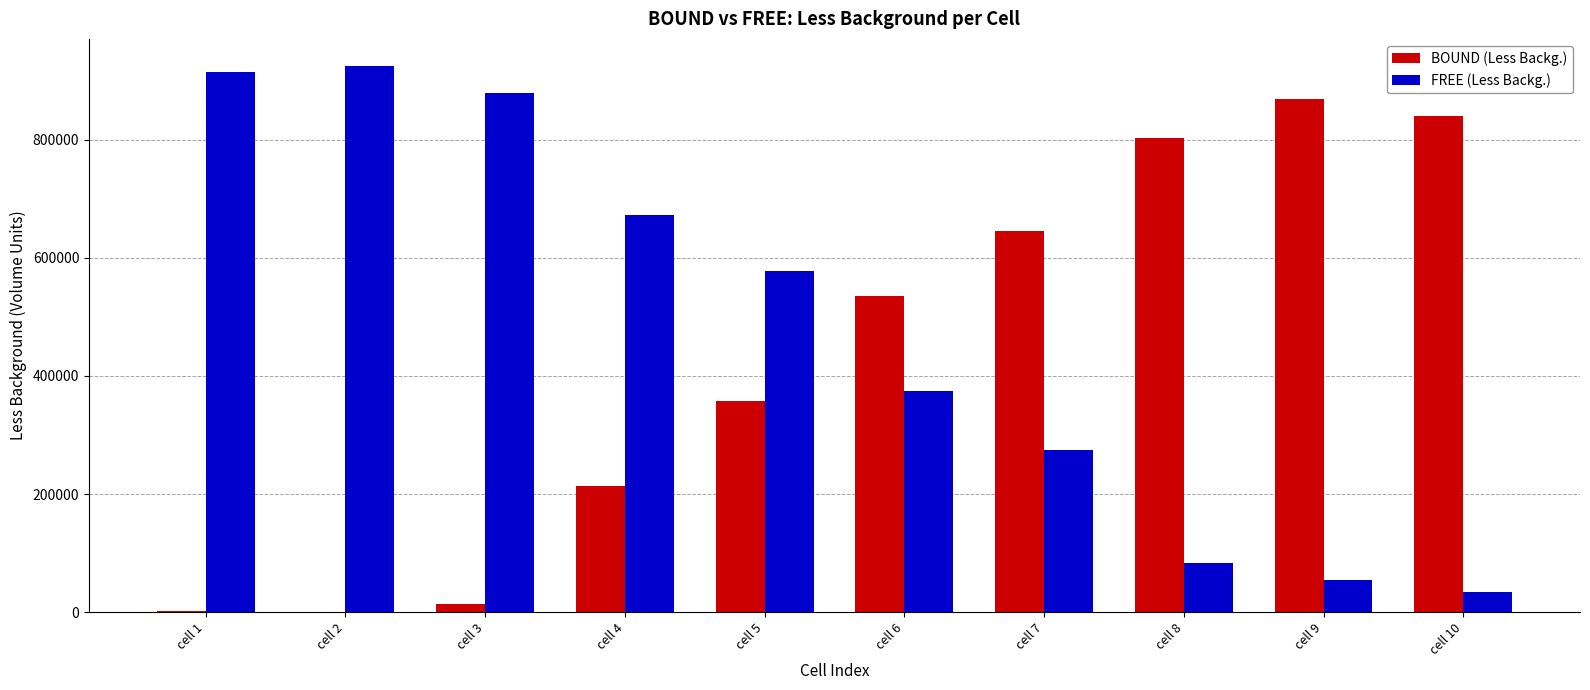

At which category does the chart reach its peak across all series?

cell 2